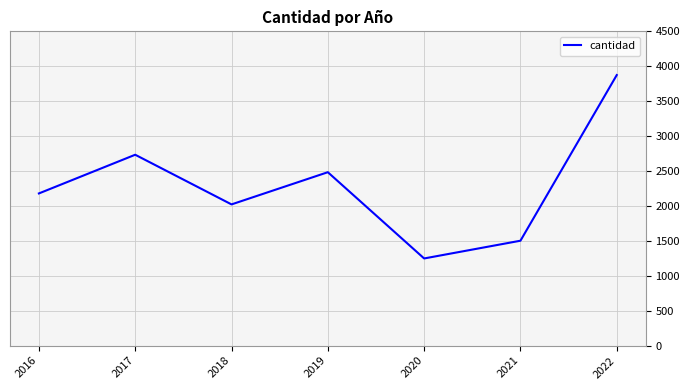

What is the change in value from 2020 to 2022?

+2626